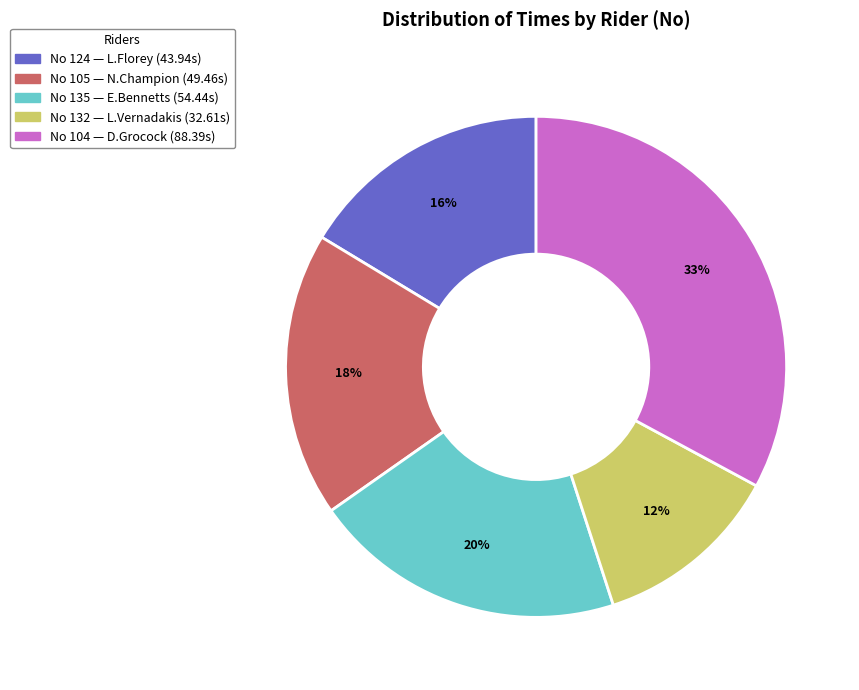

To the nearest percent, what is the average slice percentage?

20%